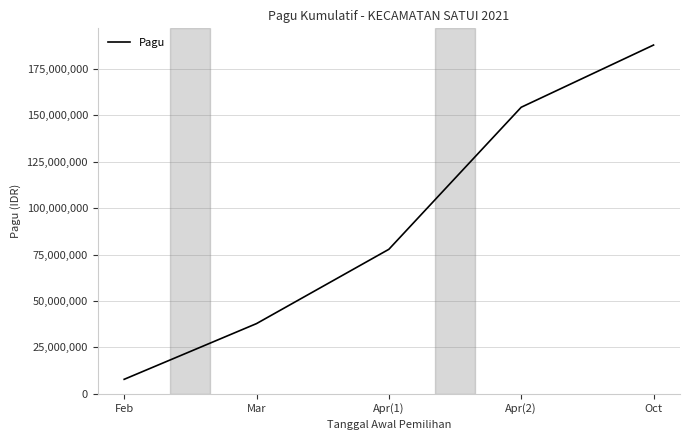

What is the sum of the values at Apr(1) and Oct?

265588000